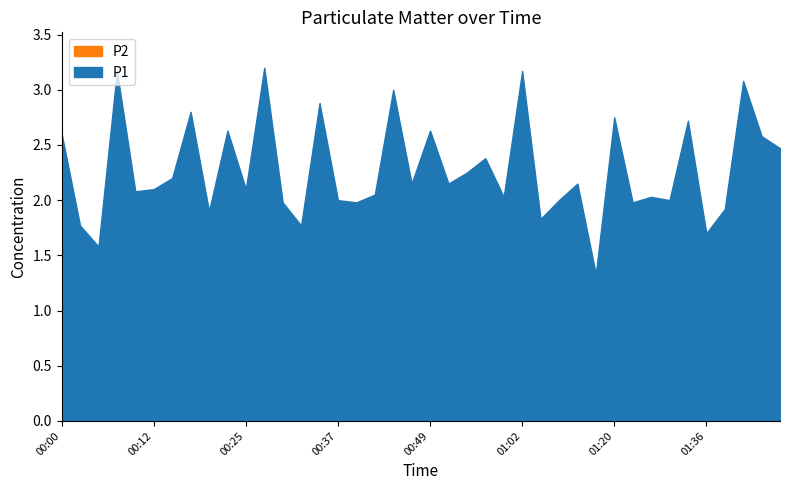

How many interior local peaks does the P2 series have?

11